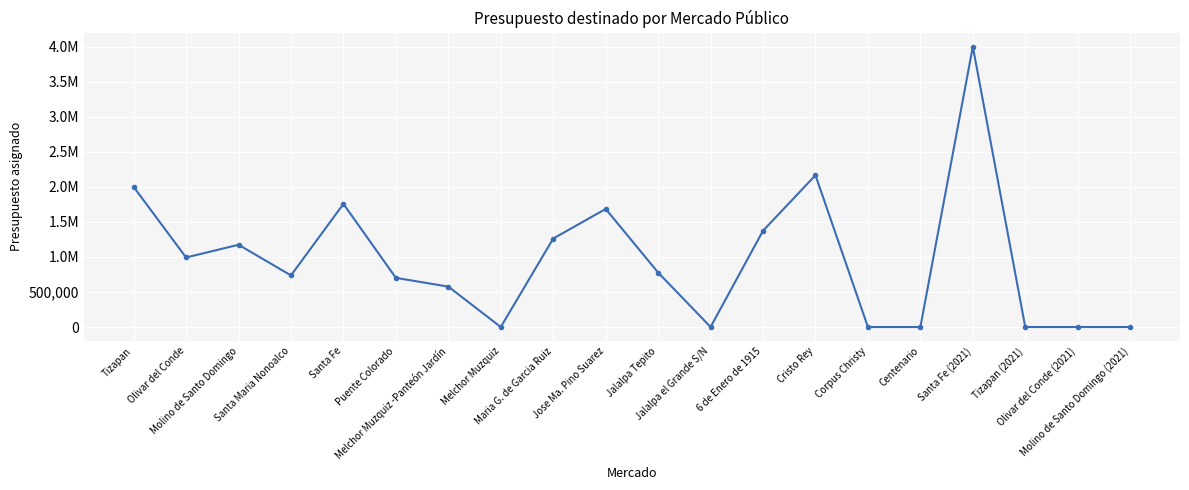

What is the greatest value displayed?

3999556.5